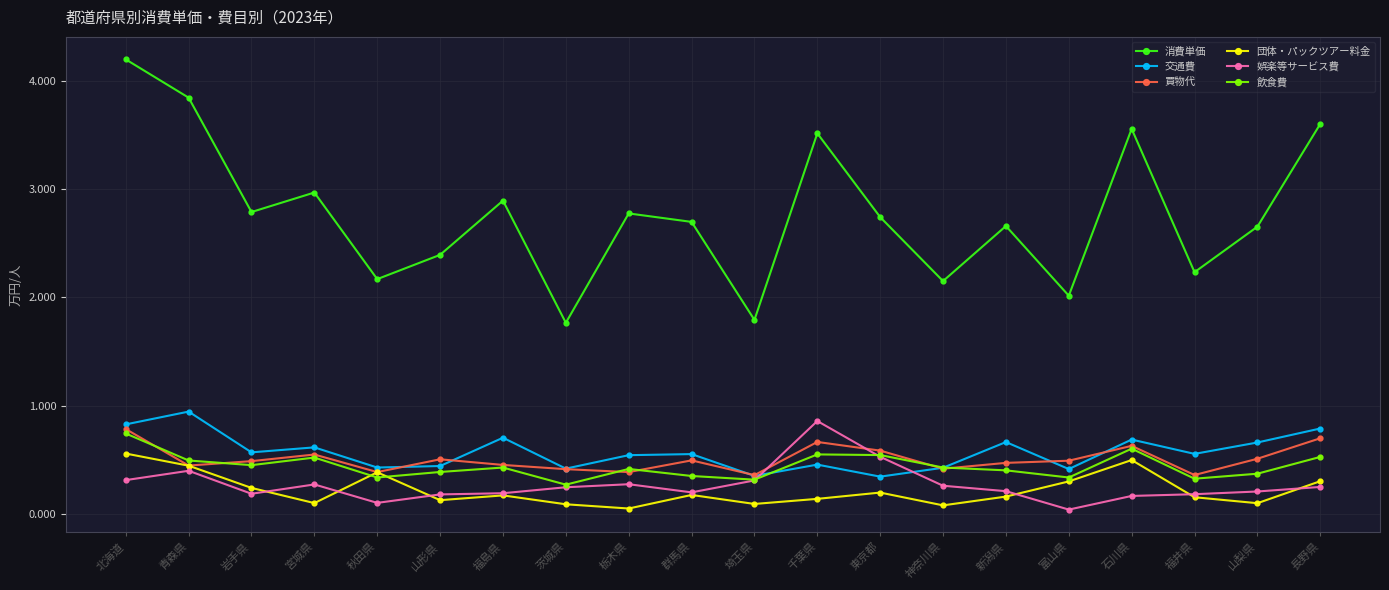

What position from the left is 青森県?

2